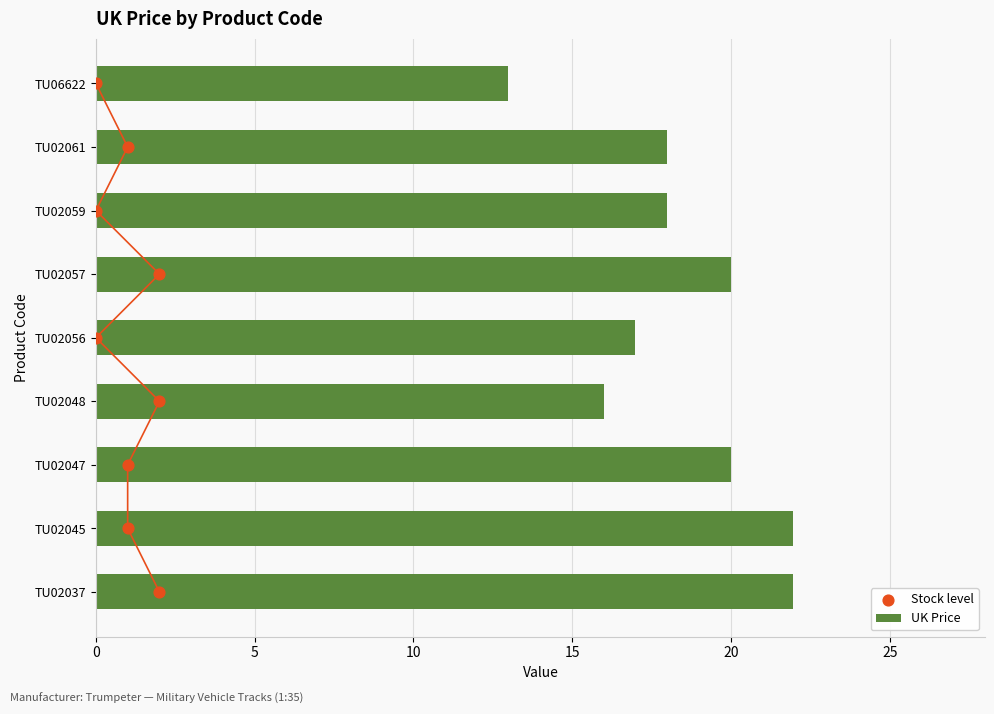

True or false: UK Price has a value of 18.0 at TU02059.

True